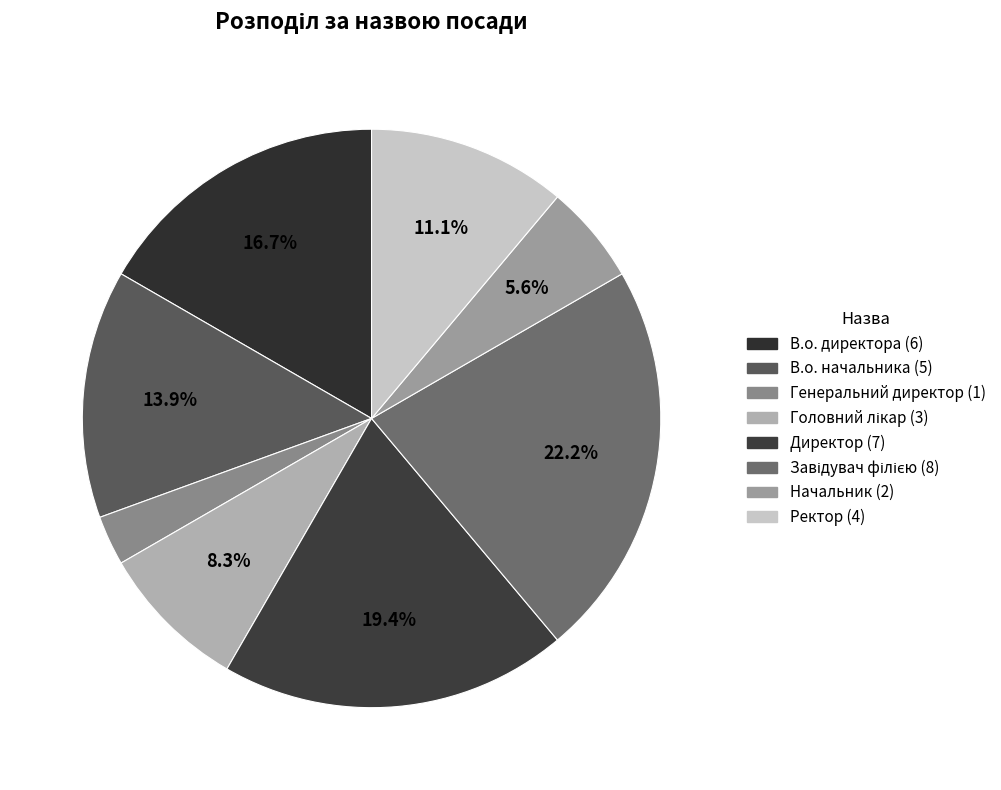

To the nearest percent, what is the average slice percentage?

12%